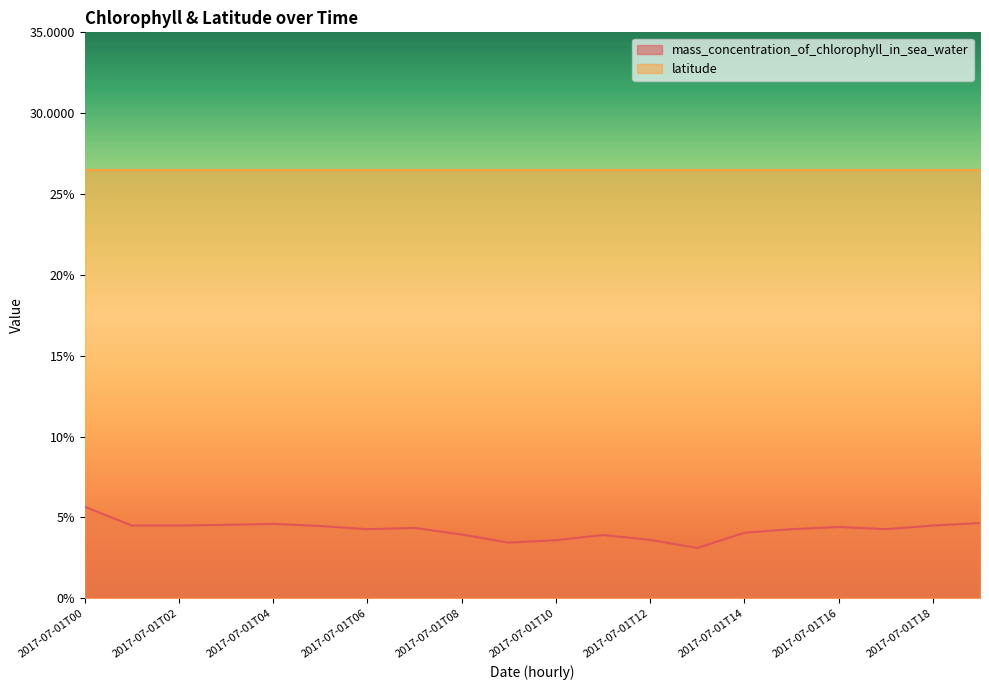

List the labels in order of value, largest first.

2017-07-01T00, 2017-07-01T19, 2017-07-01T04, 2017-07-01T03, 2017-07-01T01, 2017-07-01T02, 2017-07-01T18, 2017-07-01T05, 2017-07-01T16, 2017-07-01T07, 2017-07-01T06, 2017-07-01T15, 2017-07-01T17, 2017-07-01T14, 2017-07-01T08, 2017-07-01T11, 2017-07-01T12, 2017-07-01T10, 2017-07-01T09, 2017-07-01T13